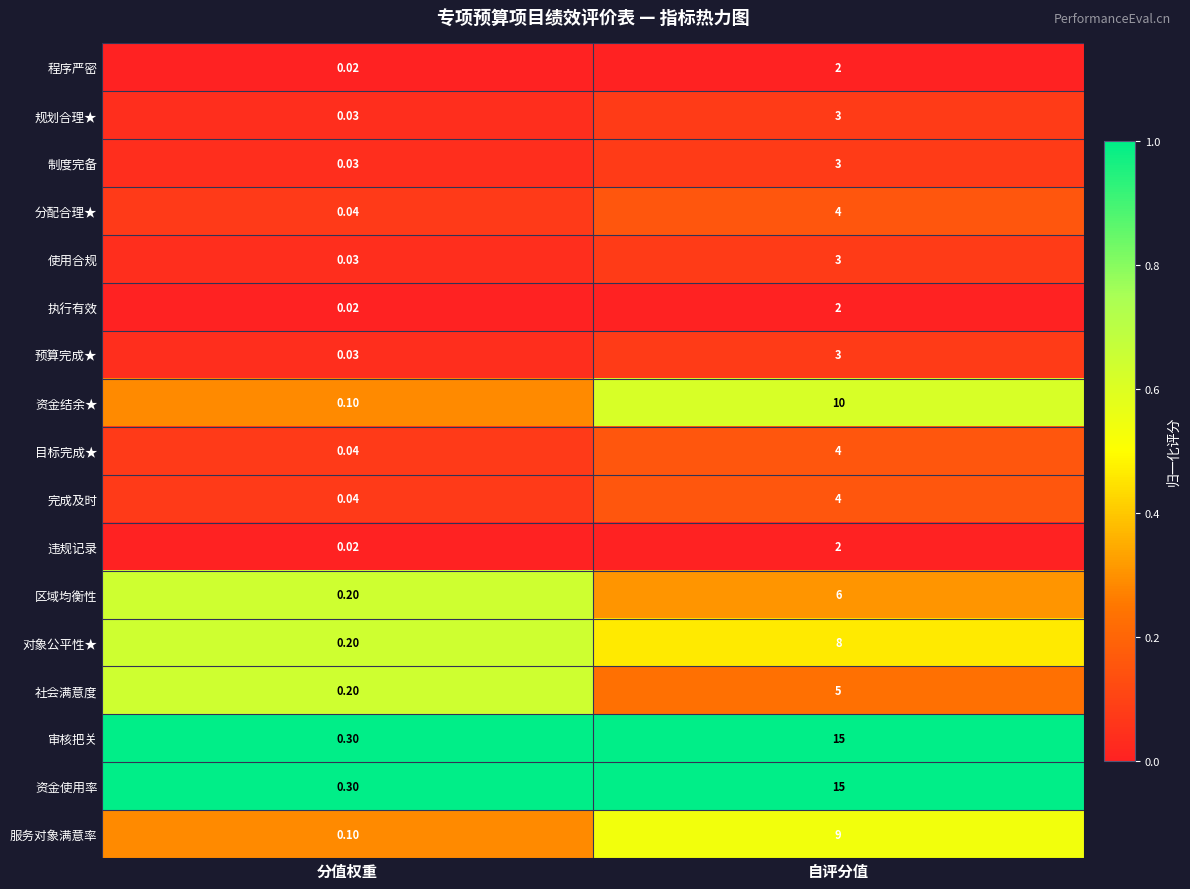

At which category is the sum across all series the highest?

自评分值